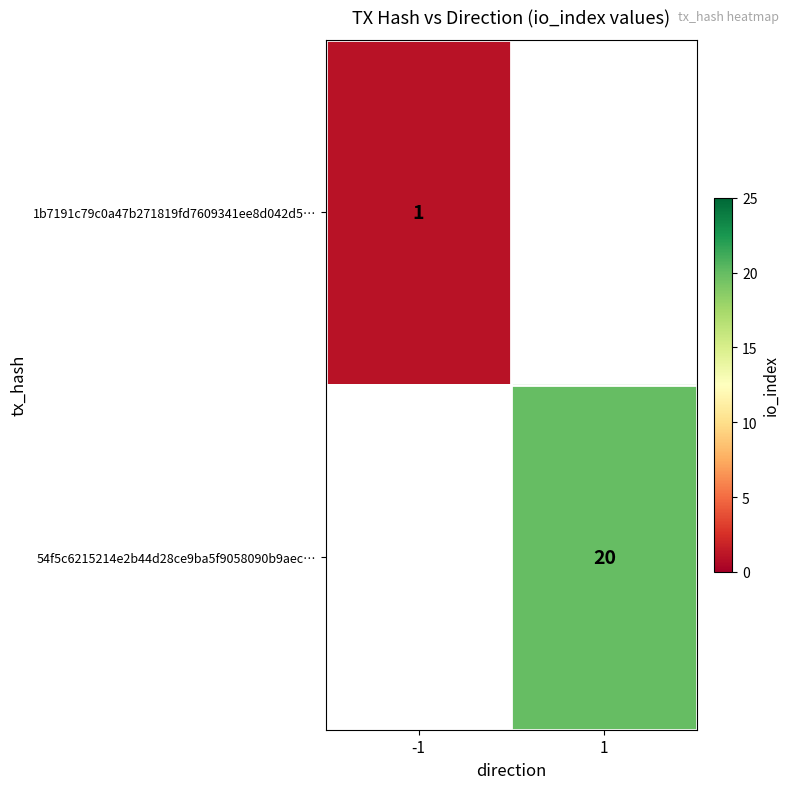

Which category has the highest value across all series?

1